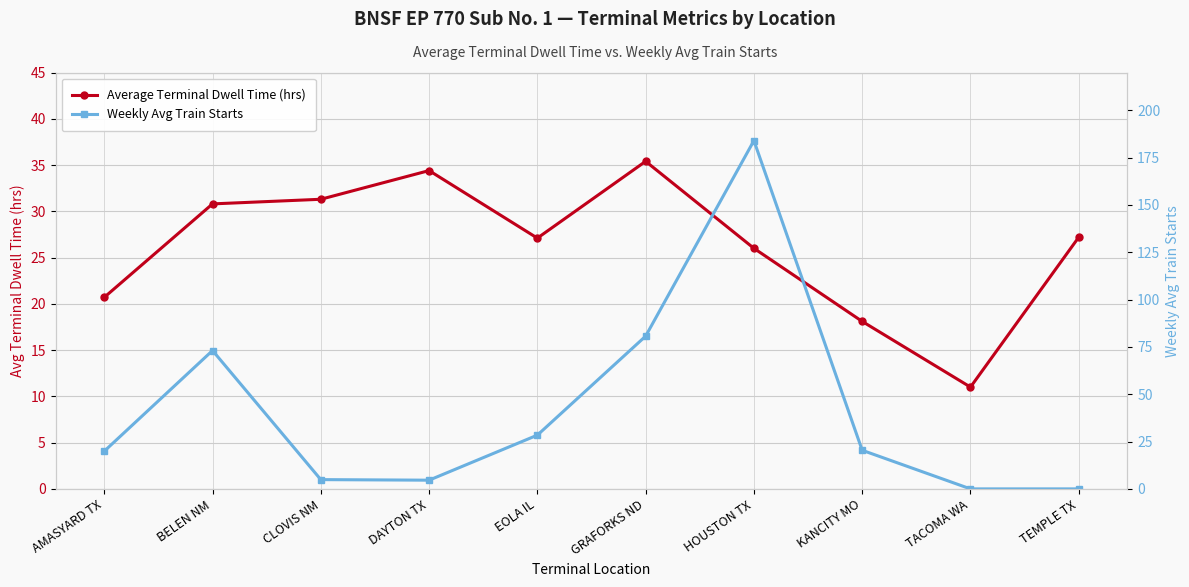

Reading left to right, list all the values displayed in this chart.

Average Terminal Dwell Time (hrs): AMASYARD TX=20.7	BELEN NM=30.8	CLOVIS NM=31.3	DAYTON TX=34.4	EOLA IL=27.1	GRAFORKS ND=35.4	HOUSTON TX=26.0	KANCITY MO=18.1	TACOMA WA=11.0	TEMPLE TX=27.2
Weekly Avg Train Starts: AMASYARD TX=19.9	BELEN NM=73.1	CLOVIS NM=4.9	DAYTON TX=4.6	EOLA IL=28.4	GRAFORKS ND=80.7	HOUSTON TX=184.0	KANCITY MO=20.4	TACOMA WA=0.0	TEMPLE TX=0.0